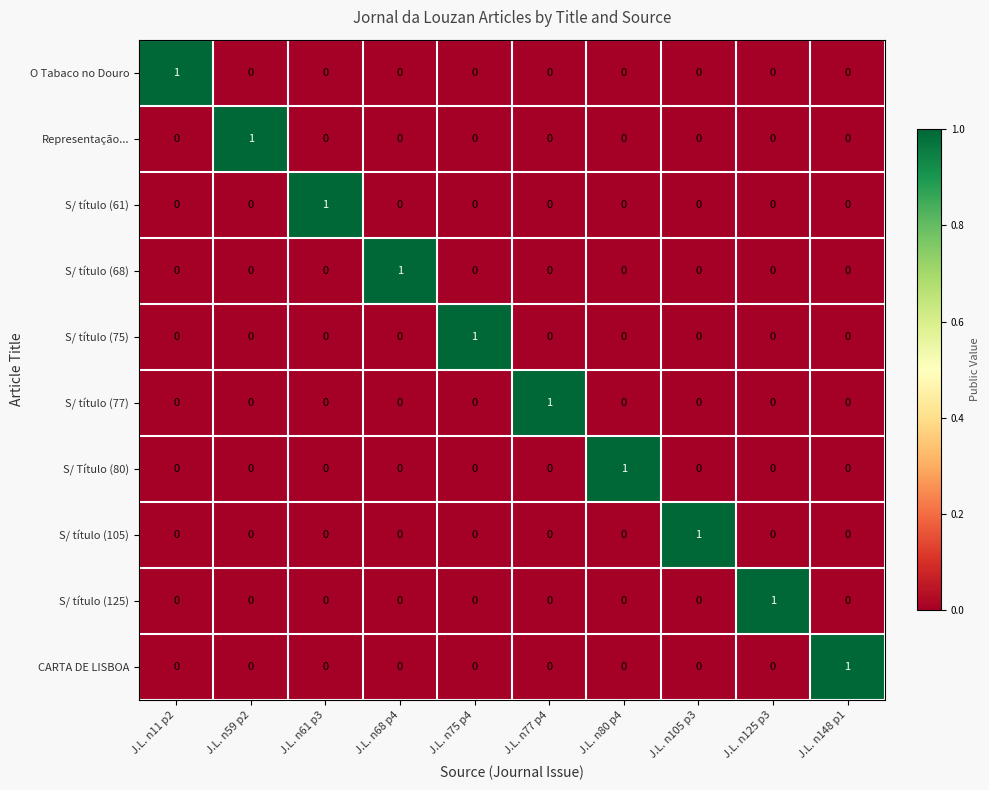

The value of S/ título (77) at J.L. n125 p3 is 0. True or false?

True